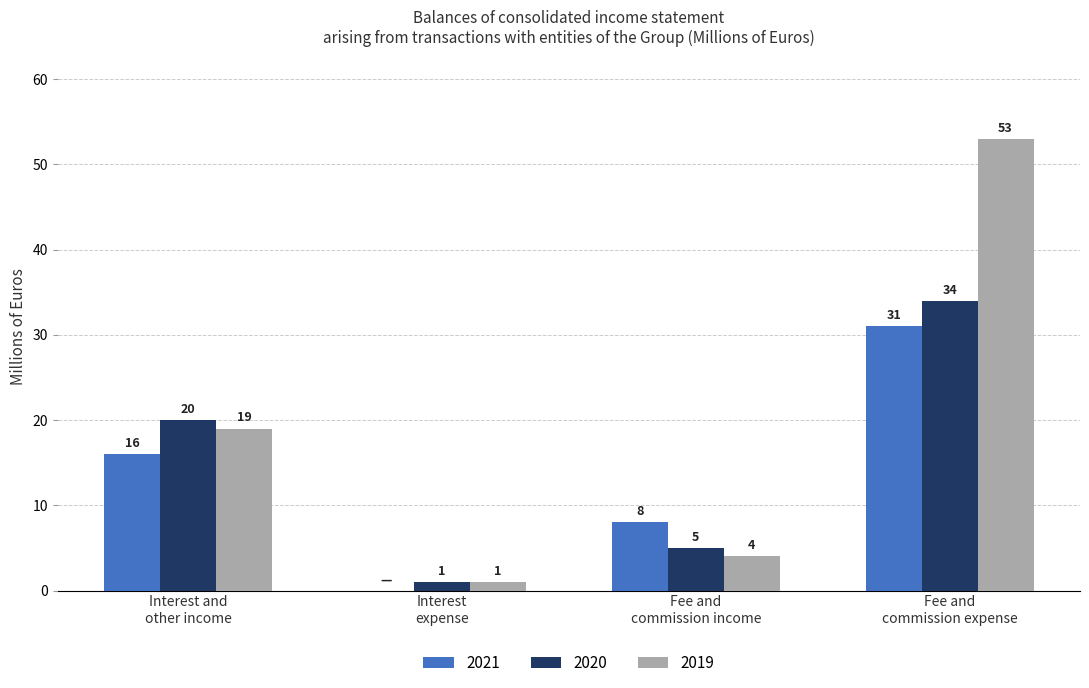

Reading left to right, list all the values displayed in this chart.

2021: 16	0	8	31
2020: 20	1	5	34
2019: 19	1	4	53